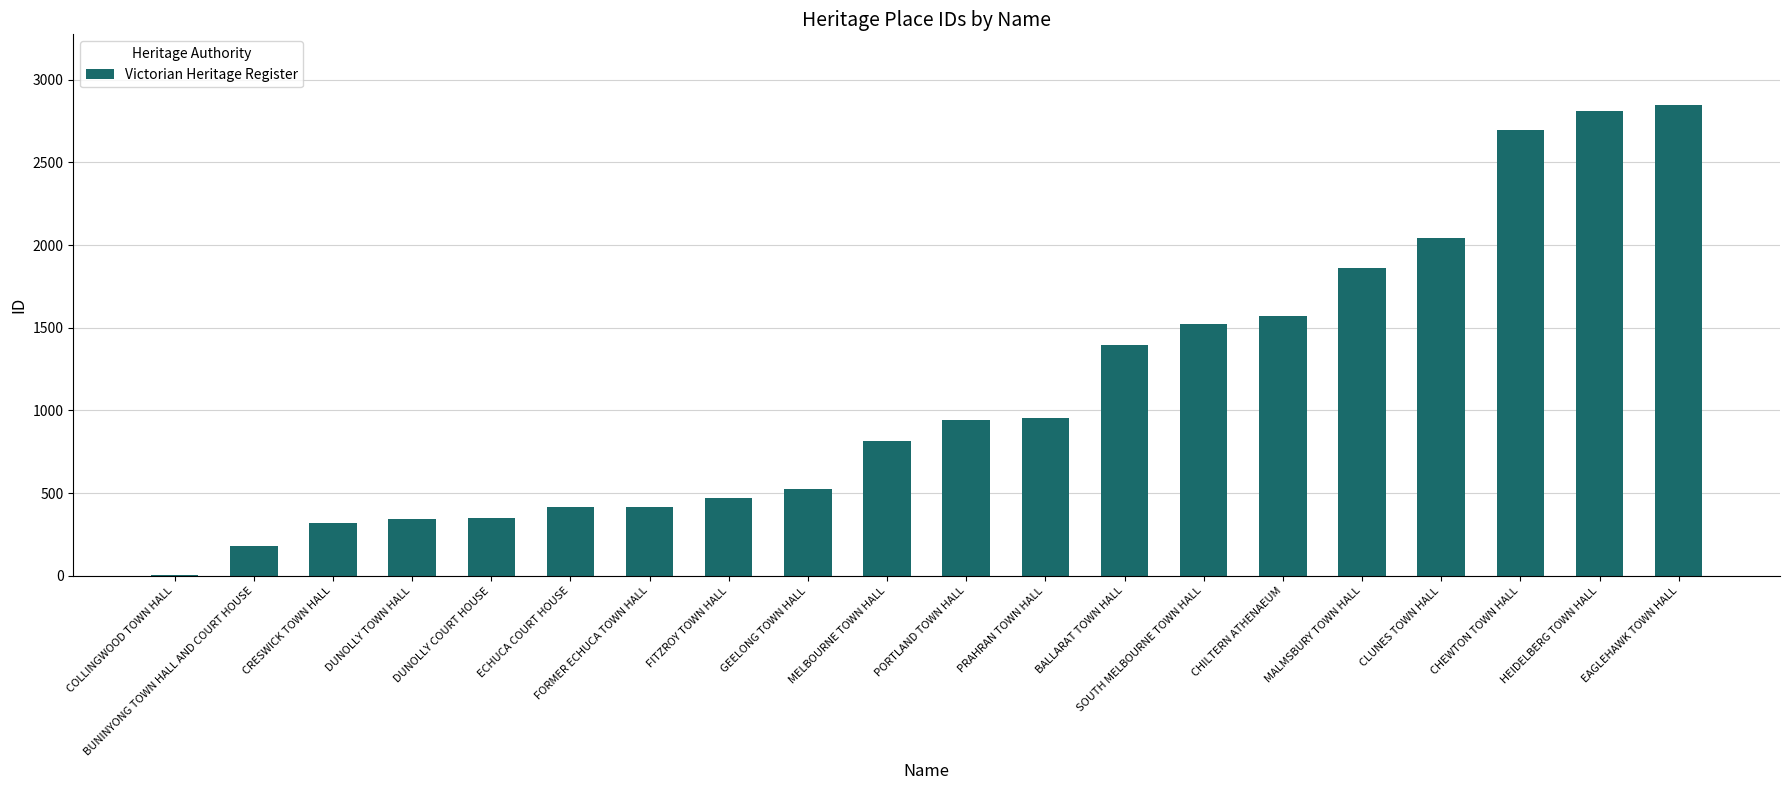

What is the maximum value shown in the chart?

2847